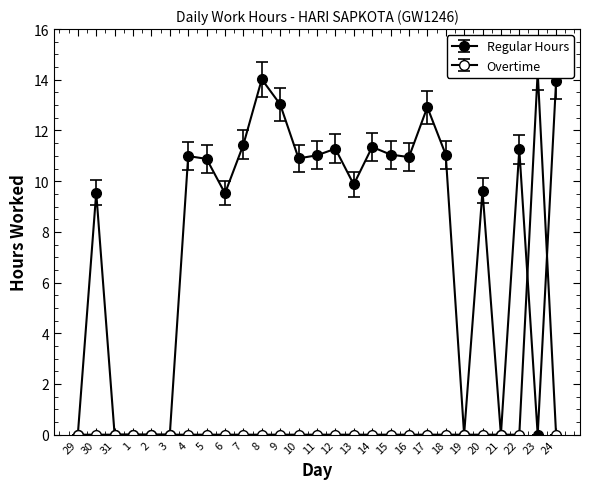

At which label does Regular Hours reach its peak?

8